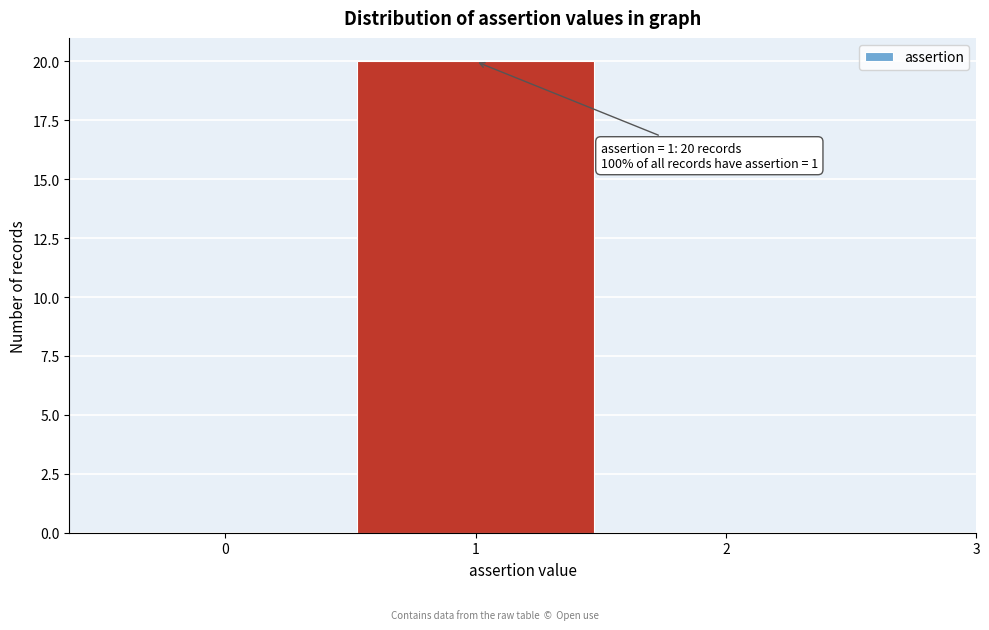

Which range on the x-axis has the tallest bar?

0.5 to 1.5